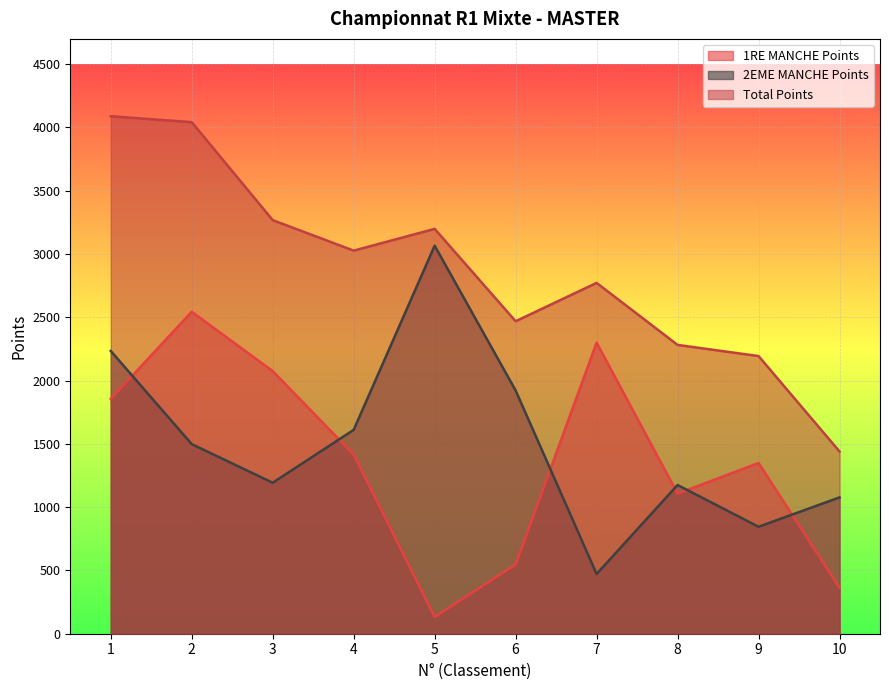

Which series has the largest range (max minus min)?

Total Points